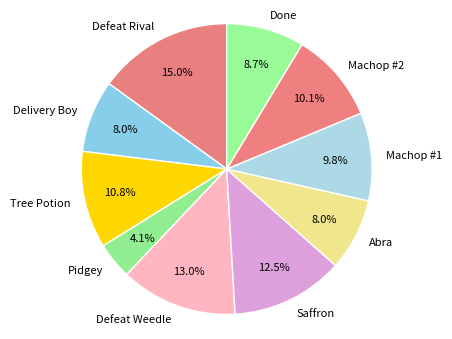

To the nearest percent, what is the average slice percentage?

10%